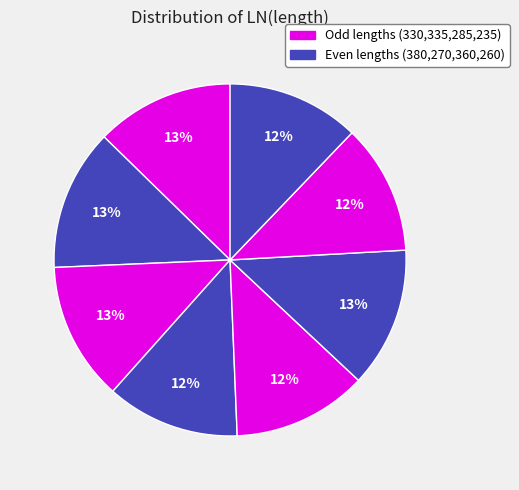

Count the number of slices in the pie.

8